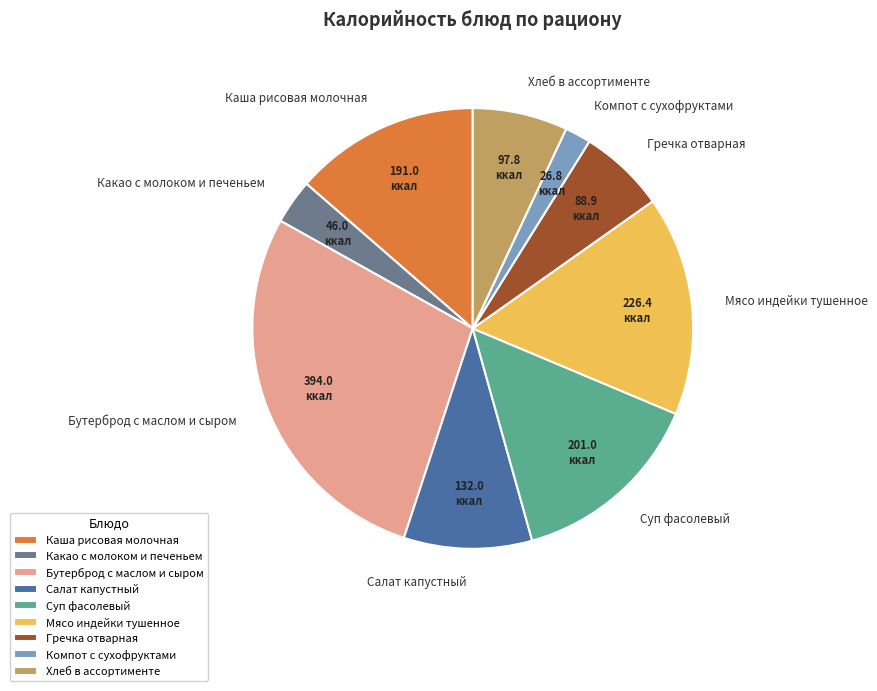

Approximately how many times larger is the value at Какао с молоком и печеньем compared to Гречка отварная?

0.5